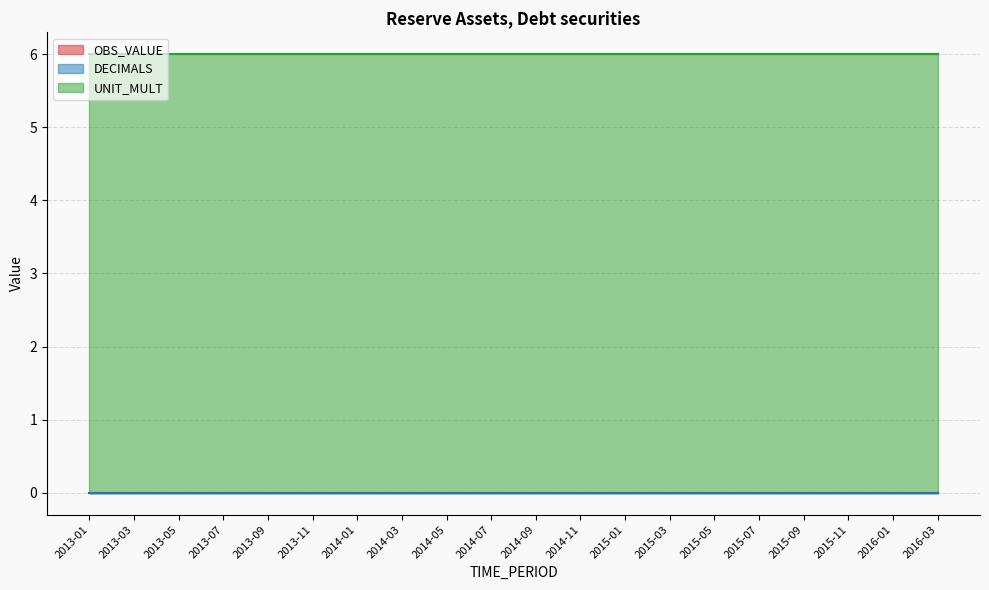

True or false: DECIMALS and OBS_VALUE cross at least once.

False